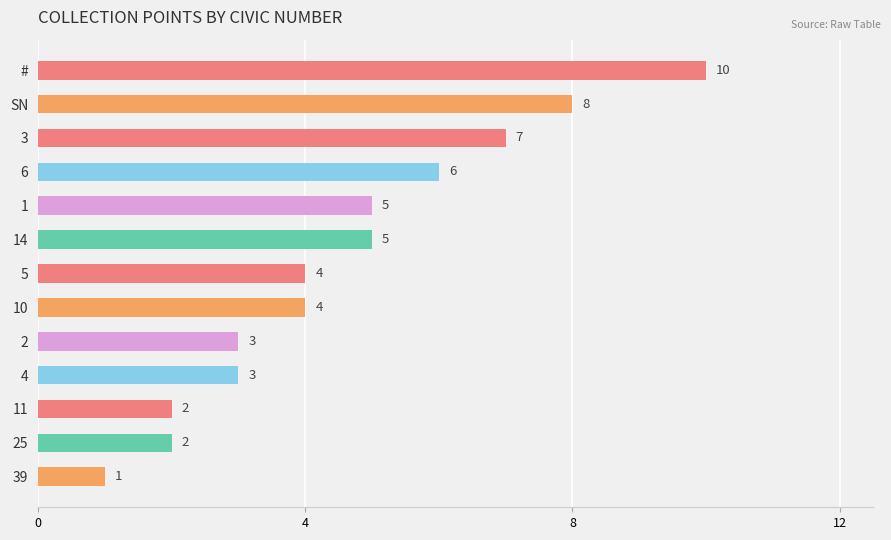

What is the difference between the second highest and minimum values?

7